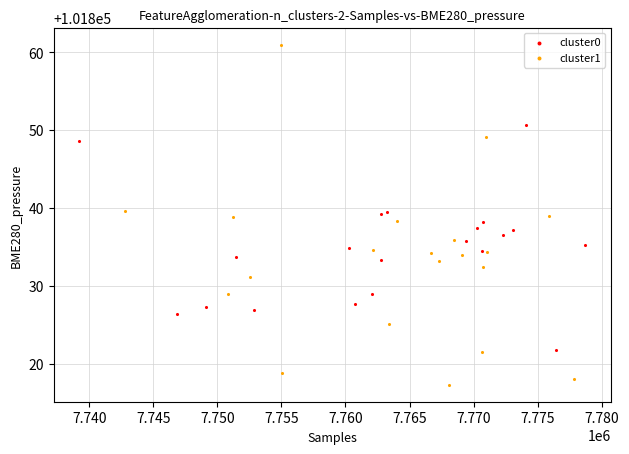

Which series contains the lowest Y value?

cluster1